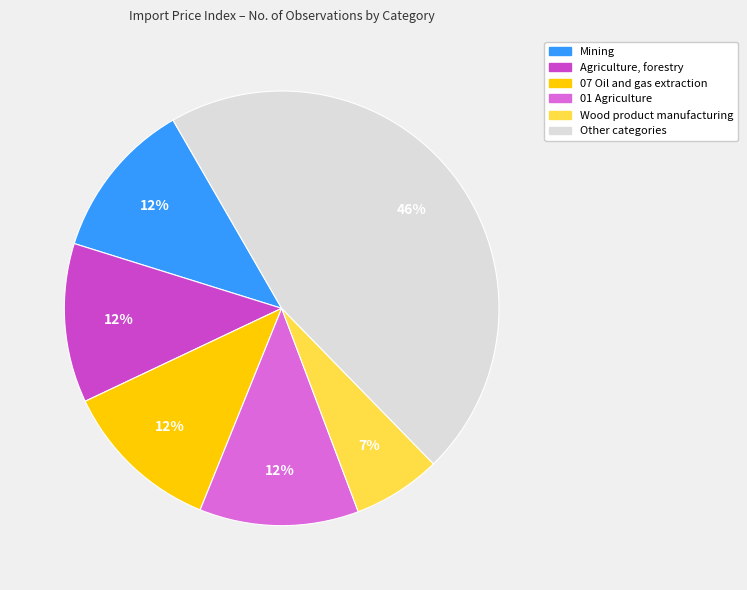

Is there any slice that represents more than half of the pie?

No